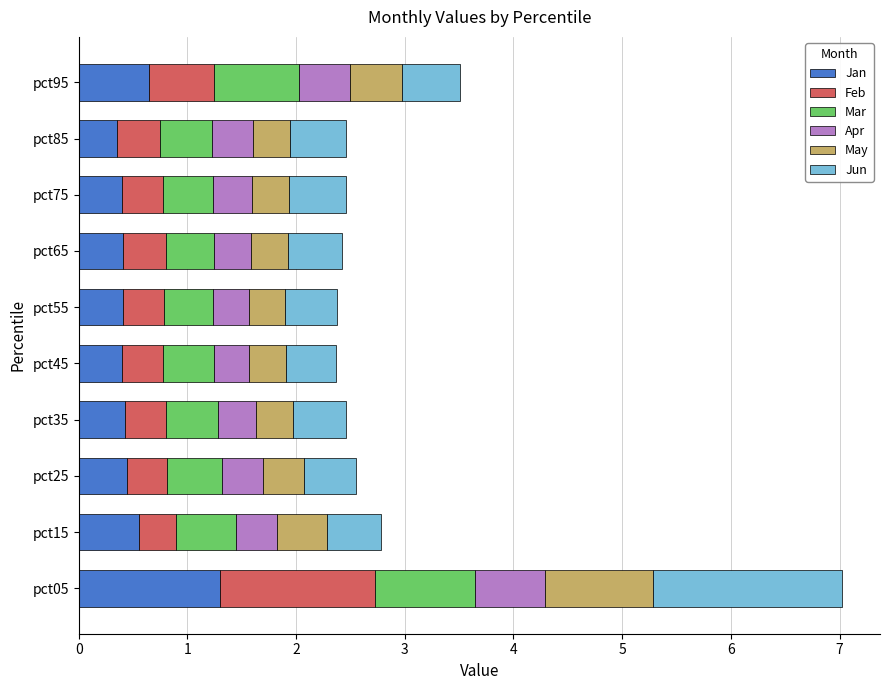

At which category is the sum across all series the highest?

pct05